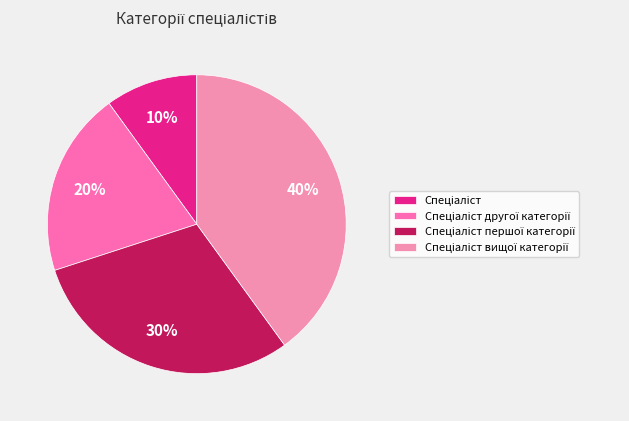

The Спеціаліст першої категорії slice represents 42% of the pie. True or false?

False